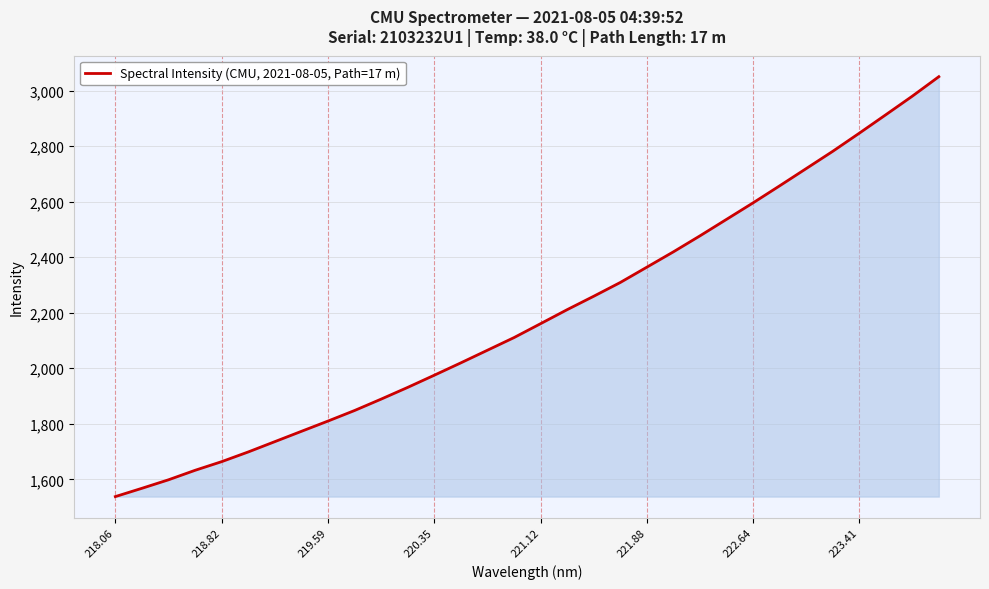

What is the difference between the maximum and minimum values?

1512.1